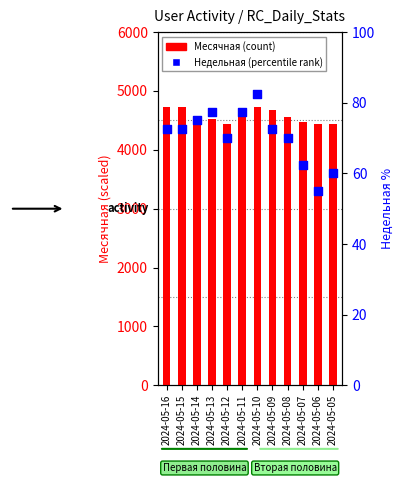

Which series has the largest Y range (max minus min)?

Месячная (scaled)